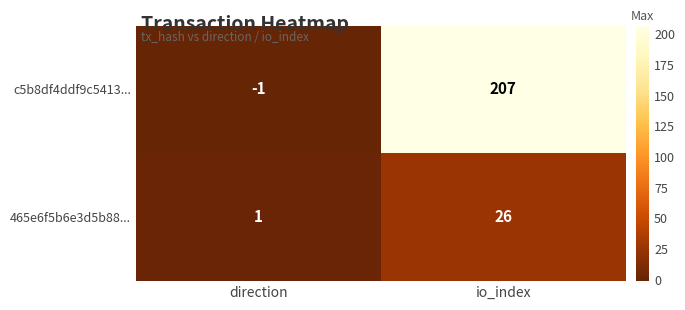

Where is c5b8df4ddf9c5413... nearest to the value 103?

direction